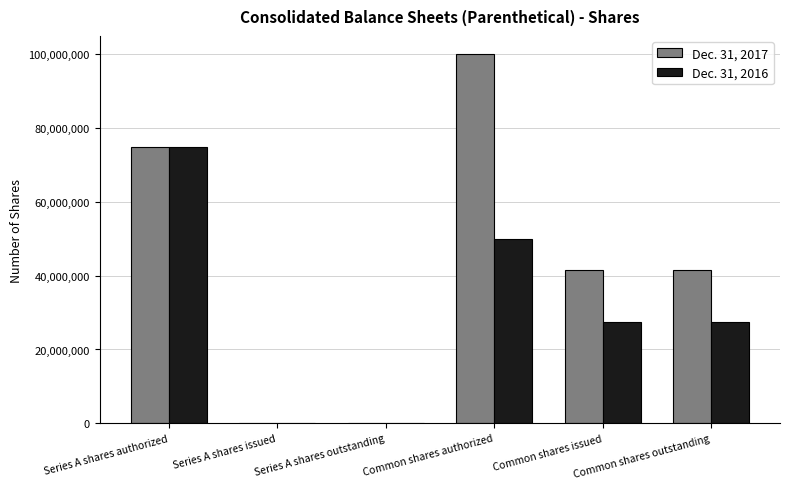

True or false: Dec. 31, 2016 has a value of -45783059 at Series A shares outstanding.

False